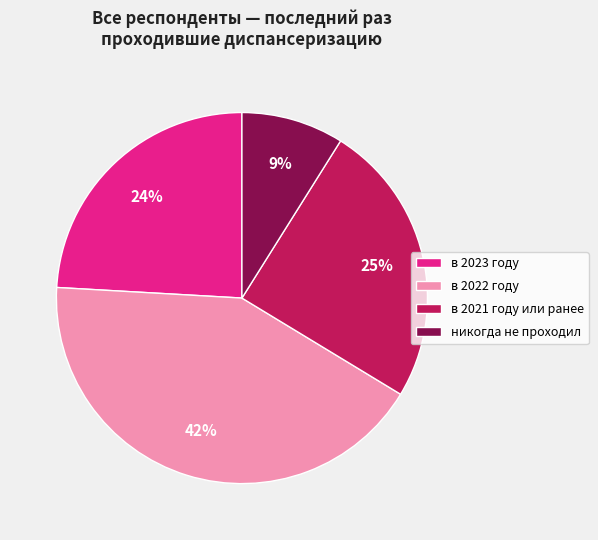

Is there a majority slice in this chart?

No